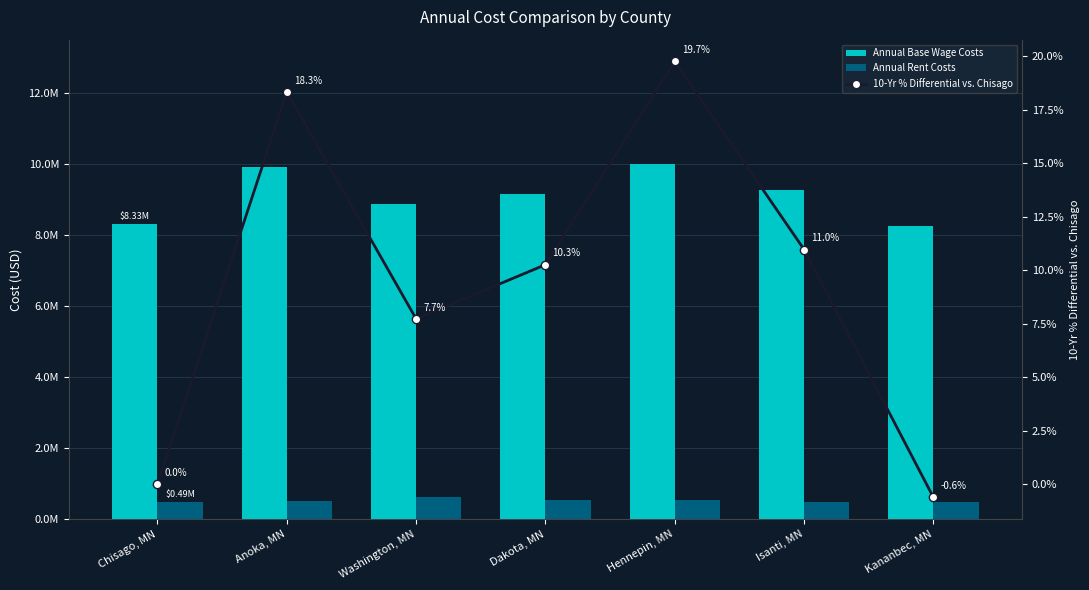

At which label does 10-Yr % Differential vs. Chisago first exceed 0?

Anoka, MN